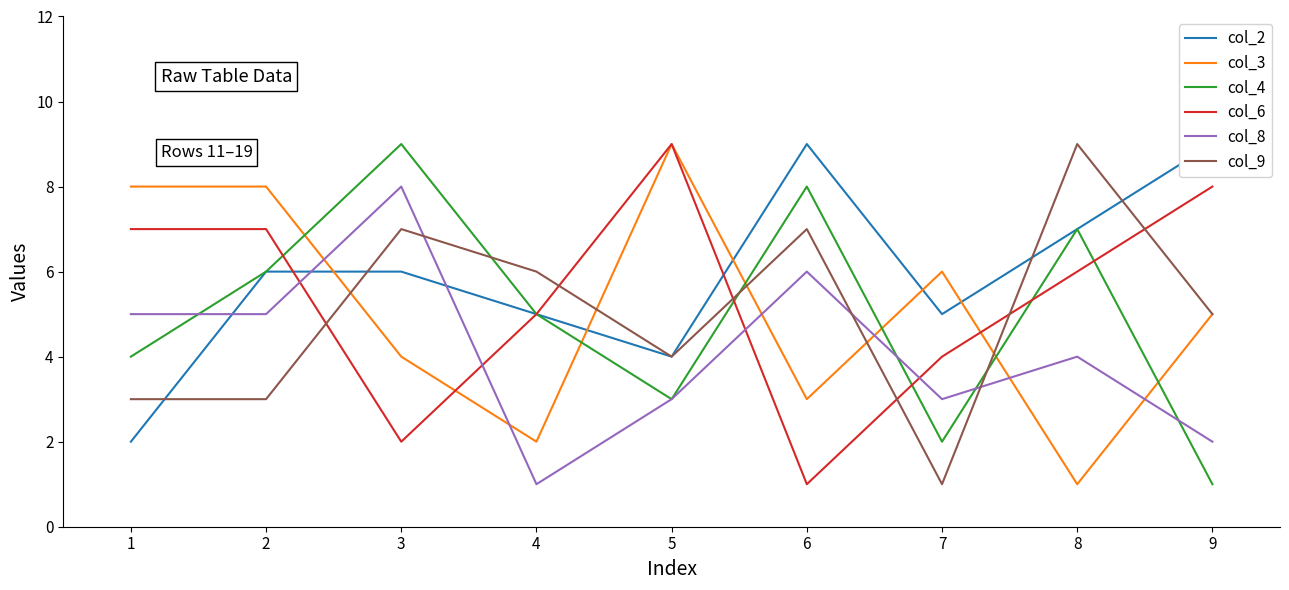

True or false: col_8 has more than 1 interior local peaks.

True